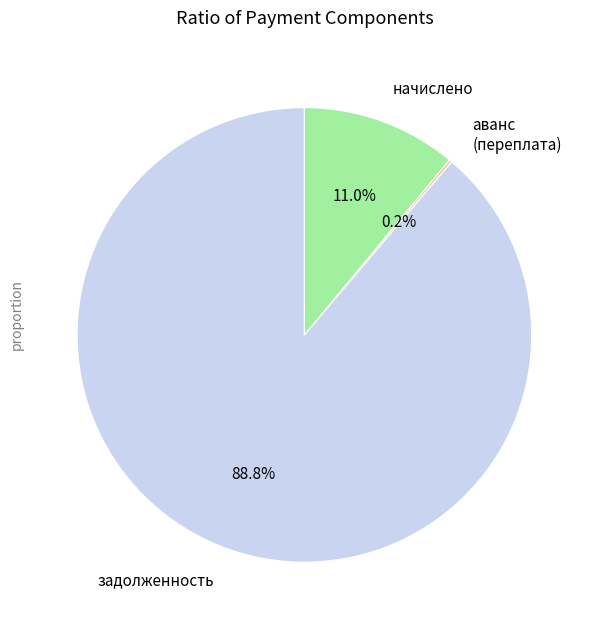

Does задолженность represent more than half of the total?

Yes